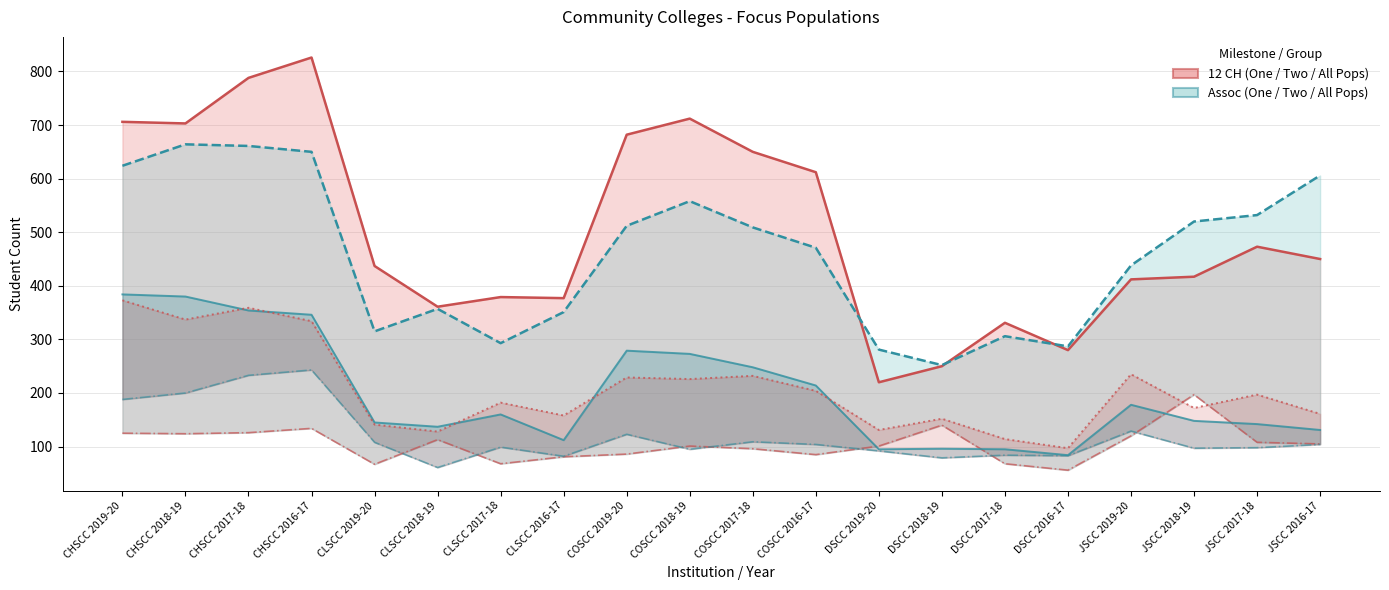

What is the minimum value for Assoc (One Pop) line?

84